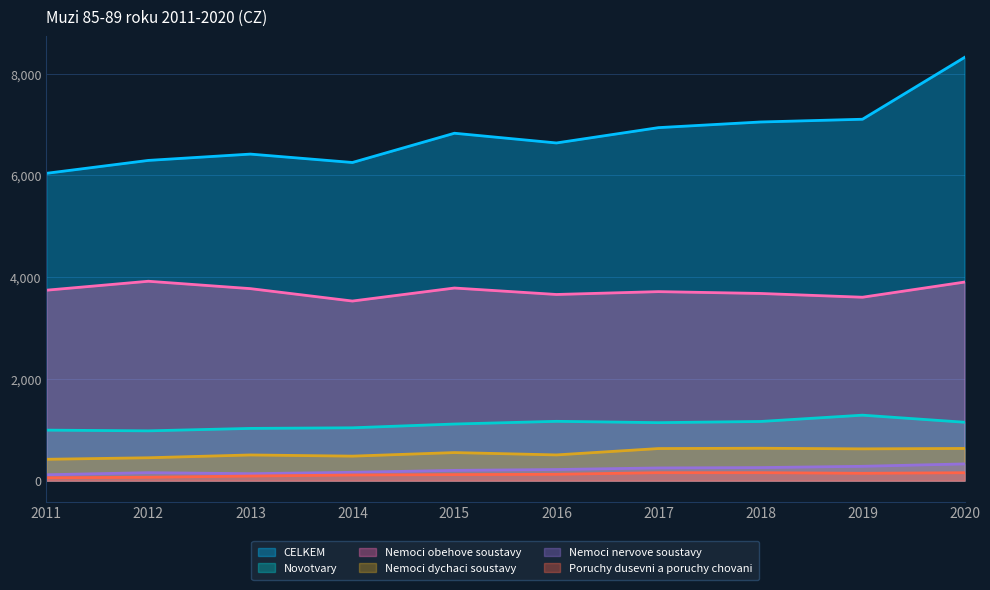

True or false: Nemoci dychaci soustavy and Nemoci obehove soustavy intersect in this chart.

False